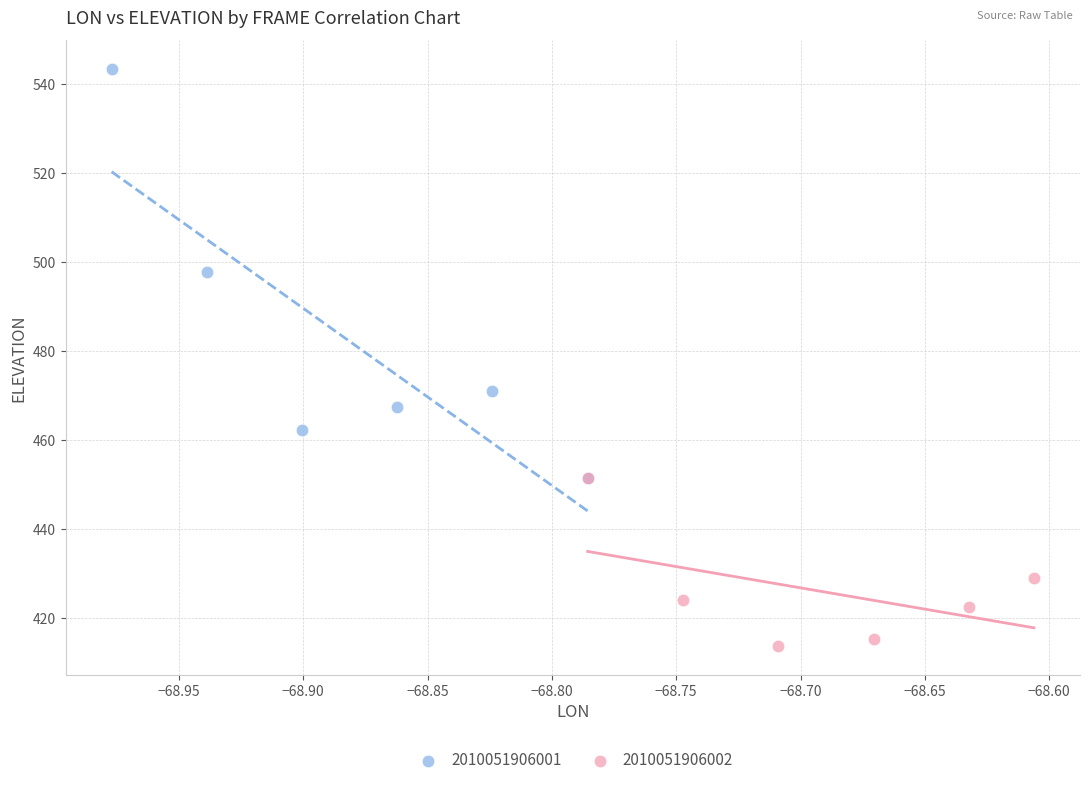

Which series has the widest spread of Y values?

2010051906001